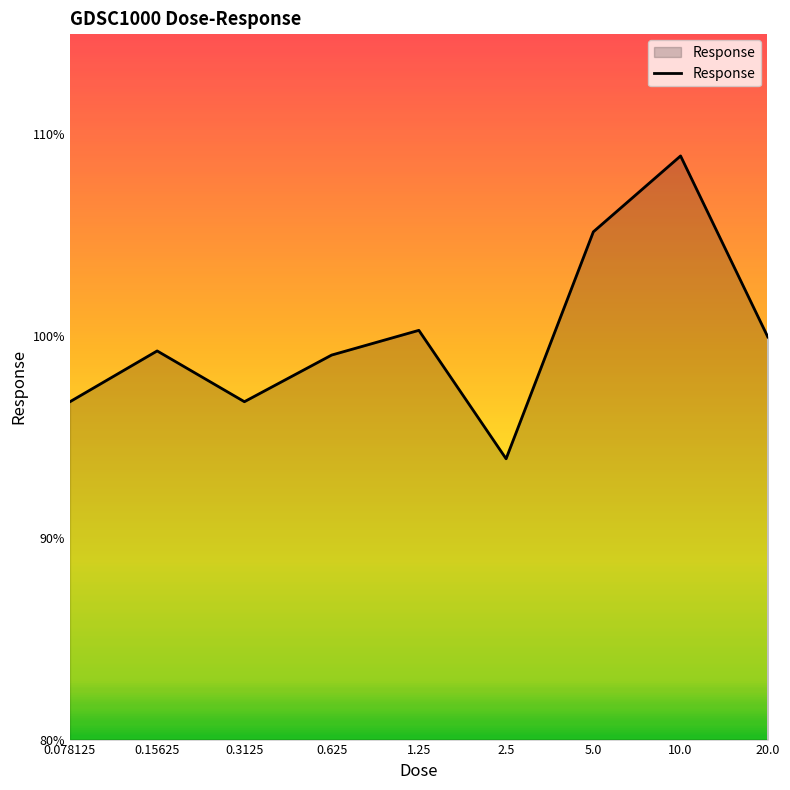

What is the difference between the maximum and minimum values?

15.0